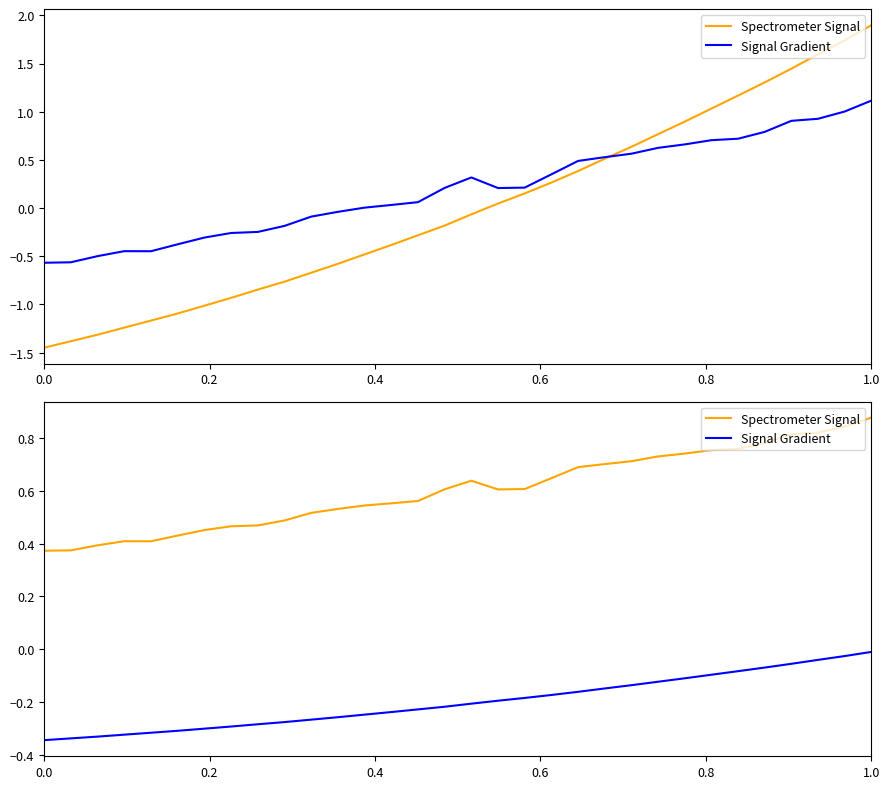

What are all the series names shown in the legend?

Spectrometer Signal, Signal Gradient